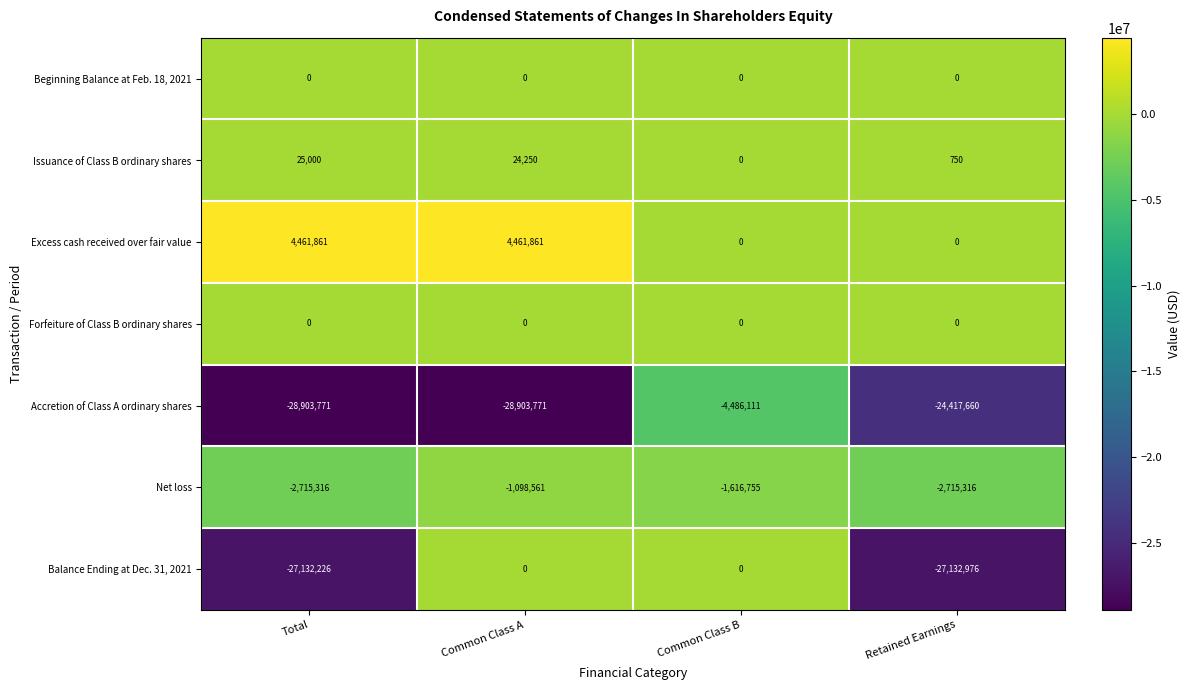

What is the difference between the maximum and minimum values in the Accretion of Class A ordinary shares series?

24417660